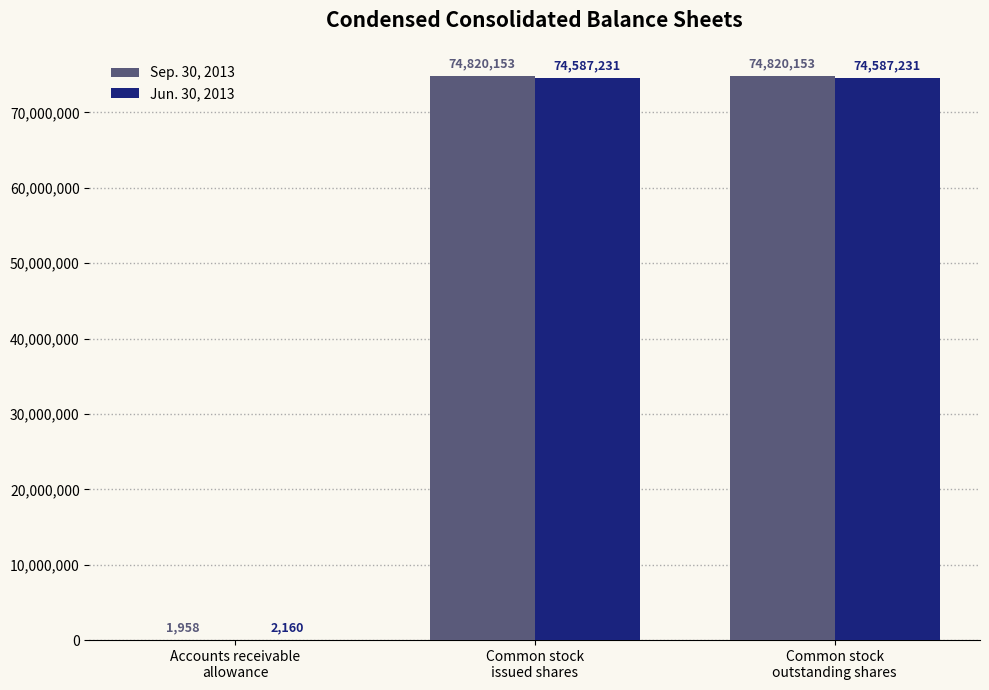

Reading right to left, extract all data points from this chart.

Sep. 30, 2013: Common stock
outstanding shares=74820153	Common stock
issued shares=74820153	Accounts receivable
allowance=1958
Jun. 30, 2013: Common stock
outstanding shares=74587231	Common stock
issued shares=74587231	Accounts receivable
allowance=2160